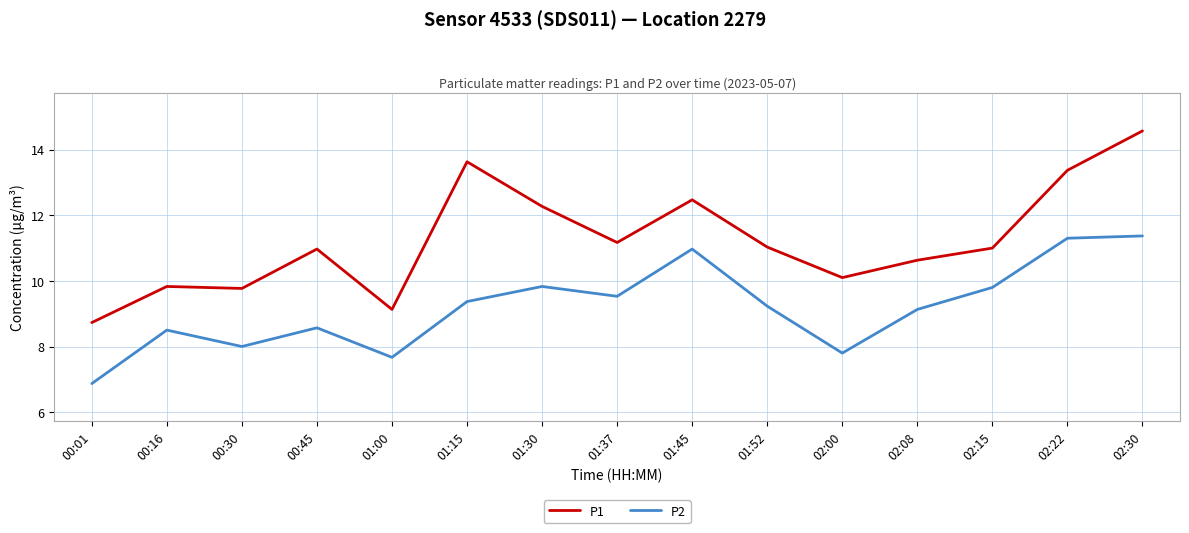

True or false: P1 and P2 intersect in this chart.

False